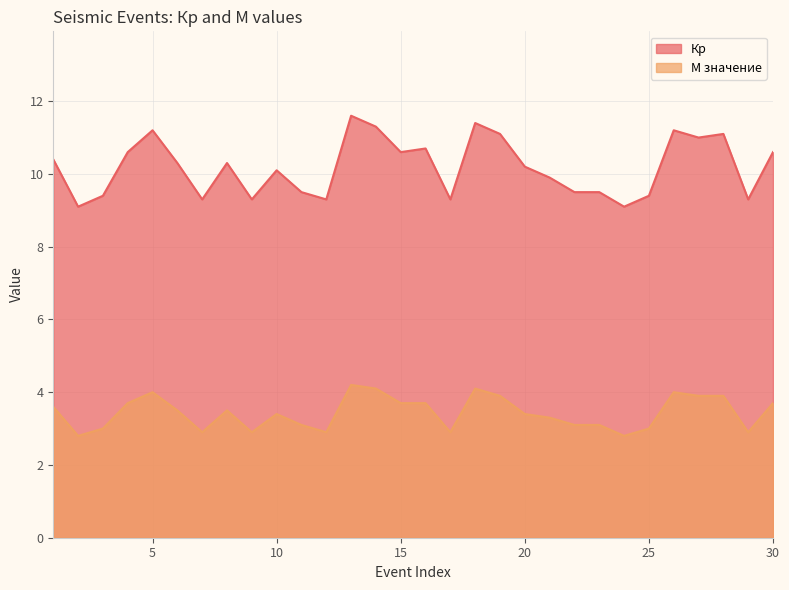

At which category is the sum across all series the highest?

13